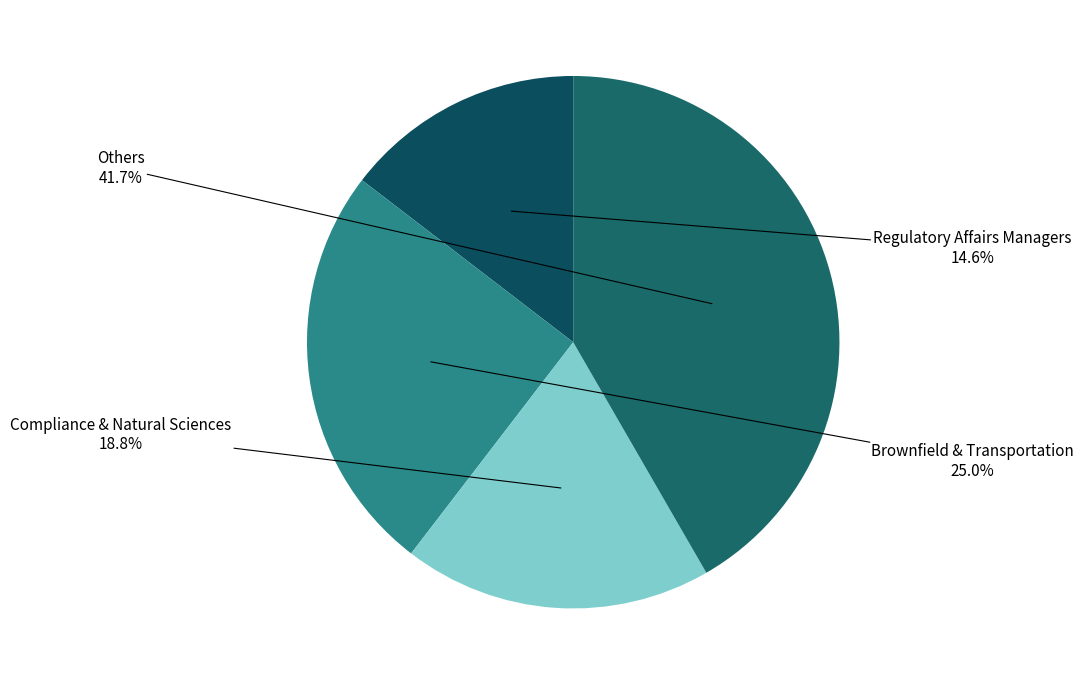

How many segments does this pie chart have?

4